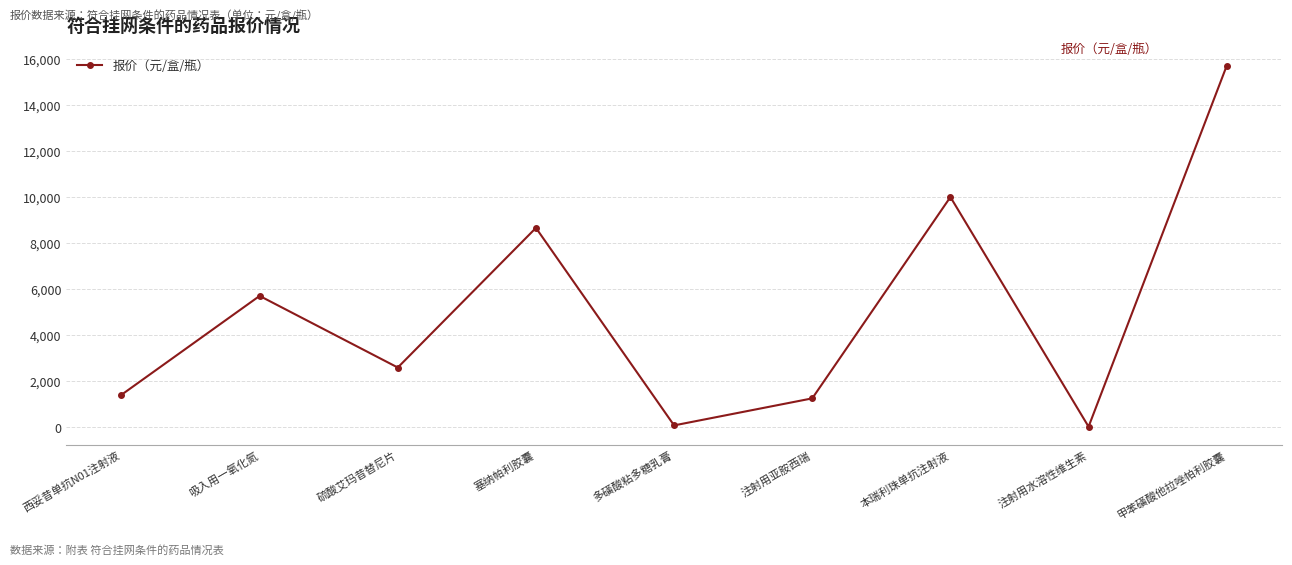

Does the chart have visible grid lines?

Yes